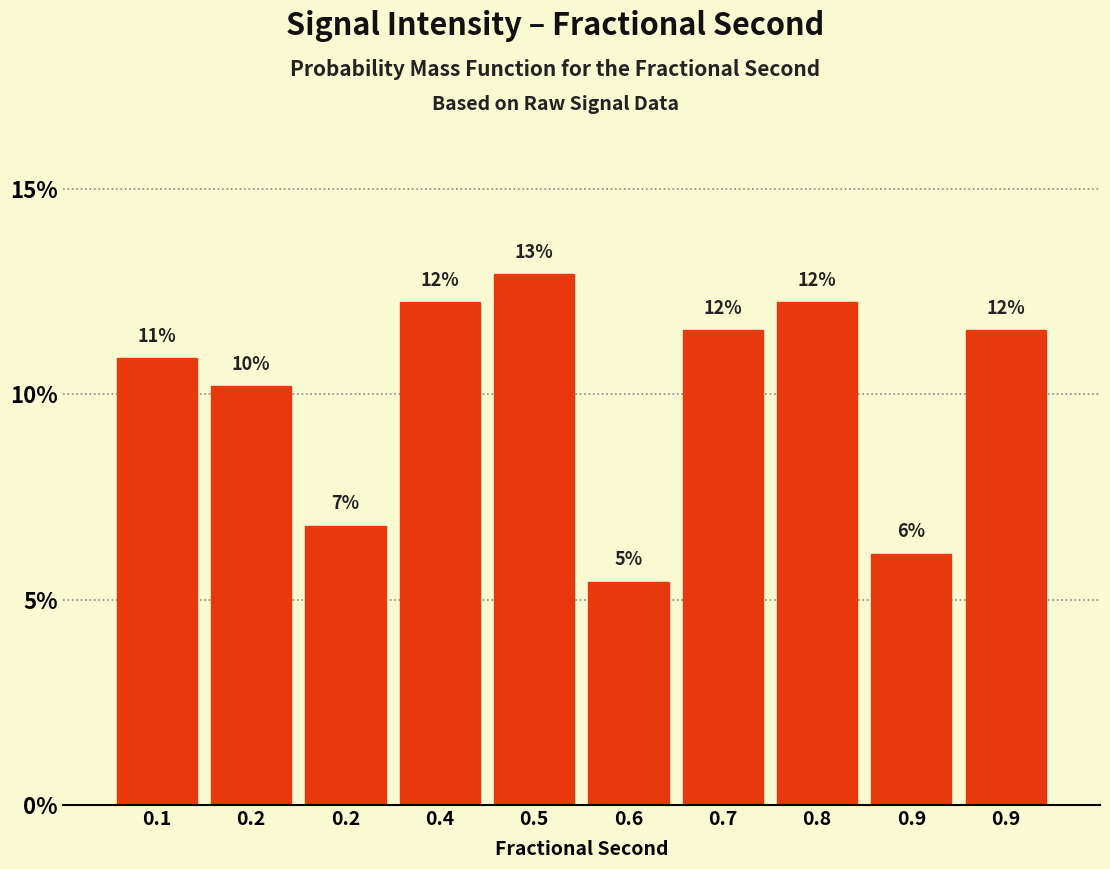

Are the bars horizontal?

No